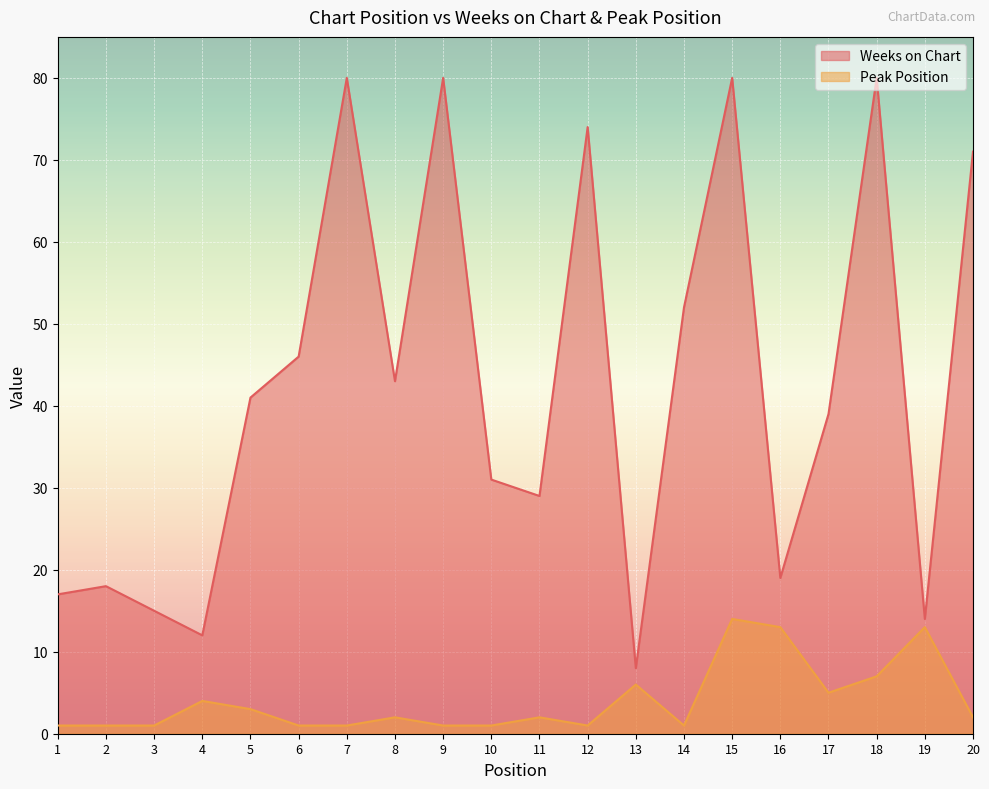

How many data points in Peak Position are less than 2?

9